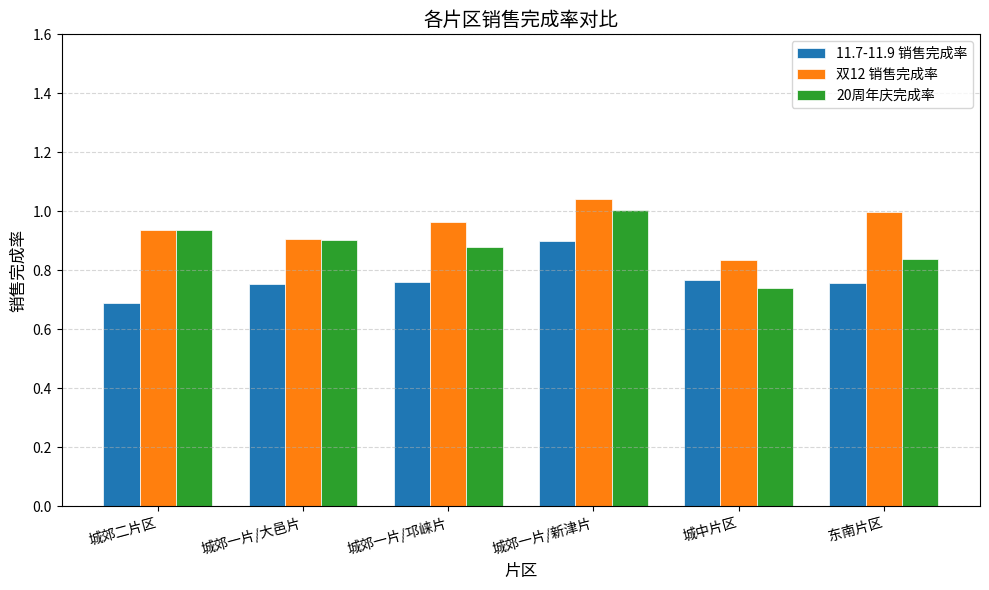

Which category has the highest value across all series?

城郊一片/新津片